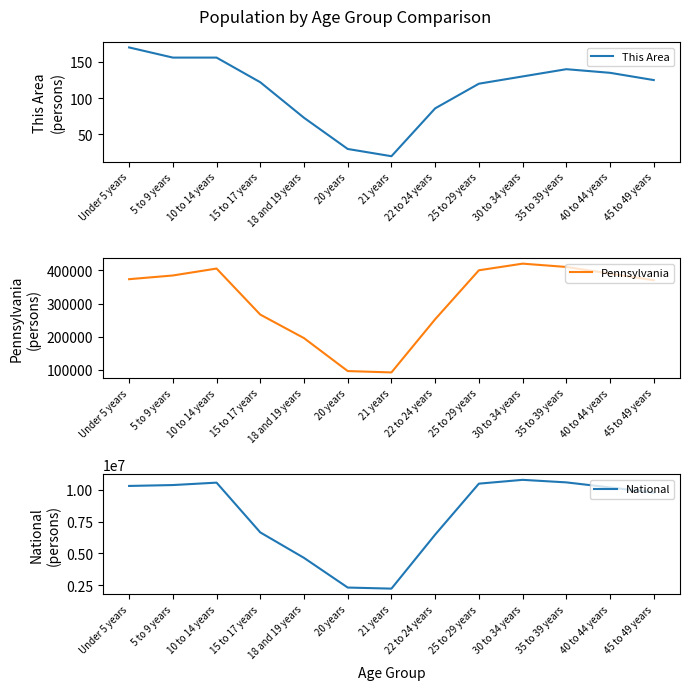

At which label does National reach its minimum?

21 years